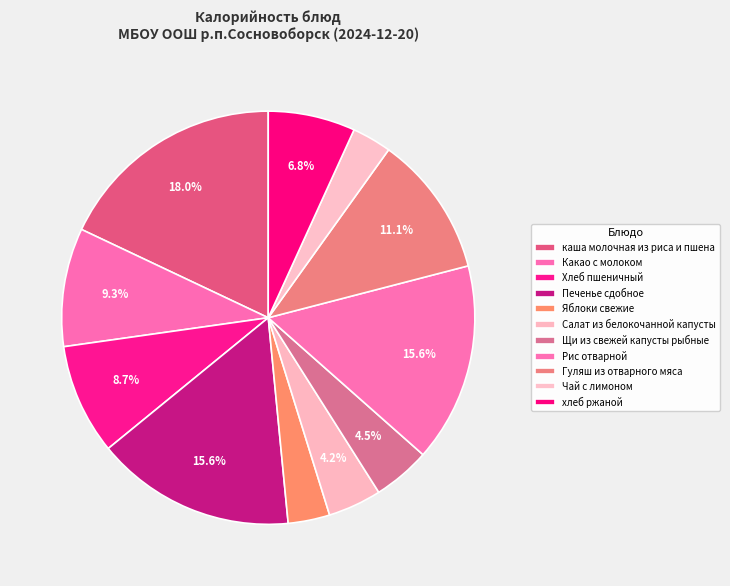

True or false: Чай с лимоном accounts for 14% of the total.

False